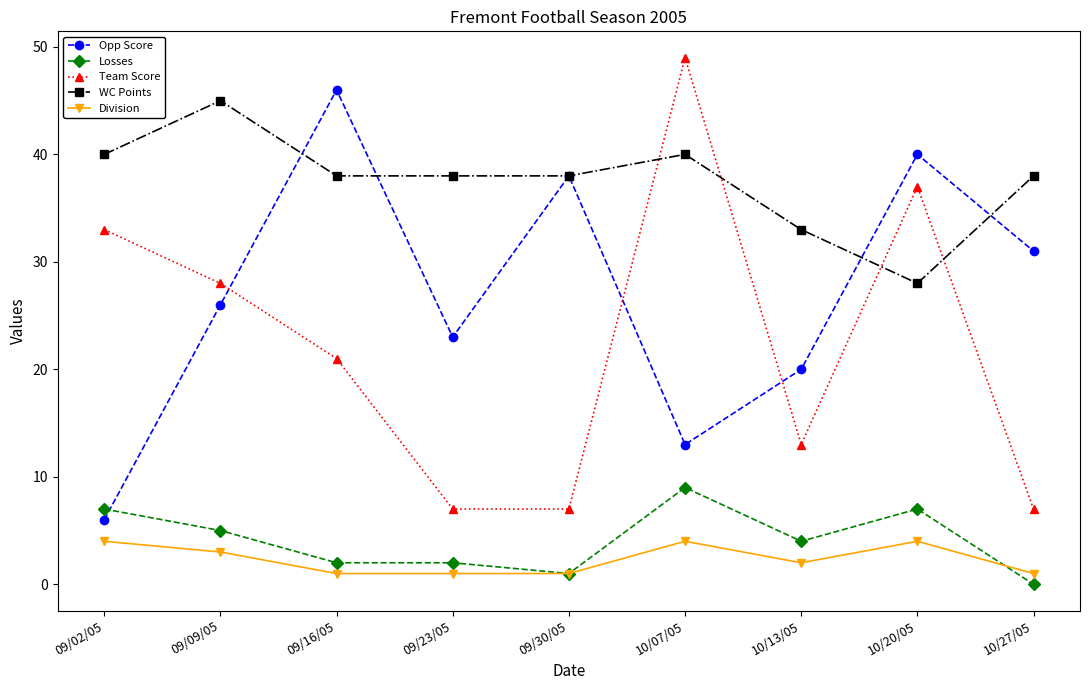

In Team Score, how many points are higher than both neighbors (excluding endpoints)?

2